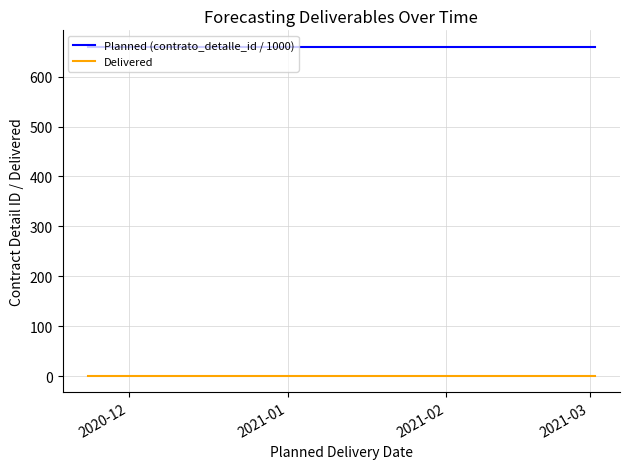

Rank the series by their average value, from highest to lowest.

Planned (contrato_detalle_id / 1000), Delivered